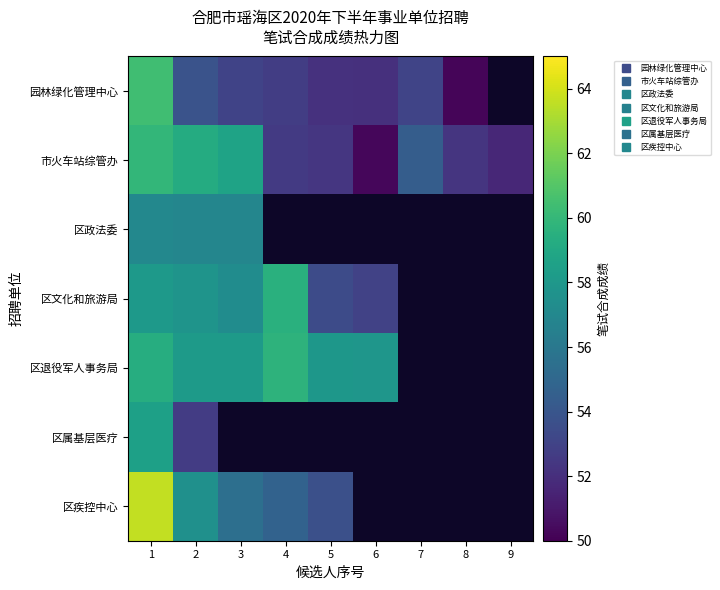

Is the value of 市火车站综管办 at 5 greater than the value of 园林绿化管理中心 at 7?

No